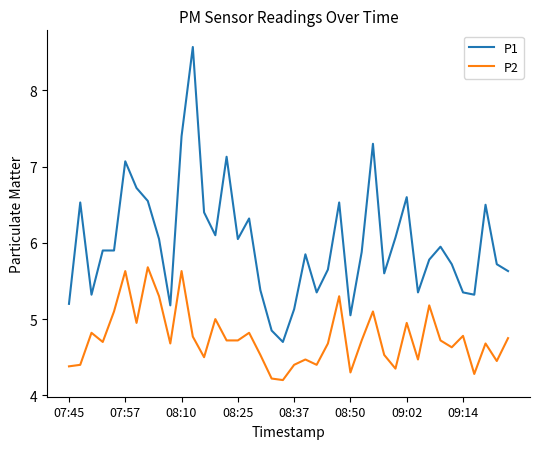

Does the chart have visible grid lines?

No